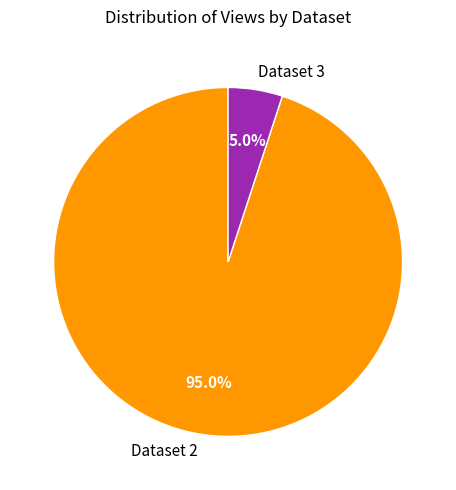

What is the smallest slice in the pie chart?

Dataset 3